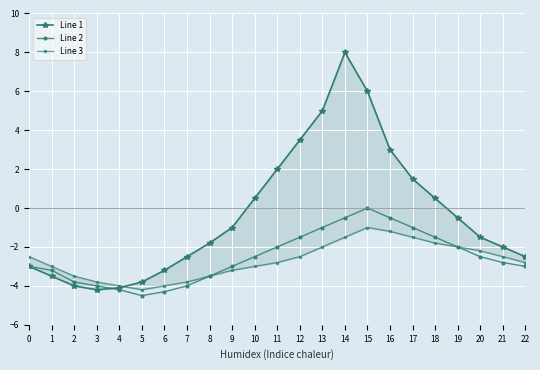

What is the average value of the Line 2 series?

-2.5